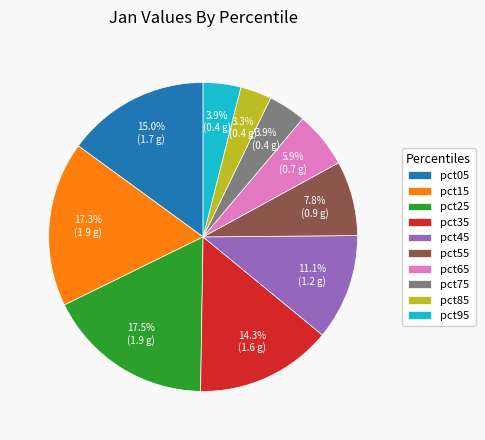

Is there any slice that represents more than half of the pie?

No